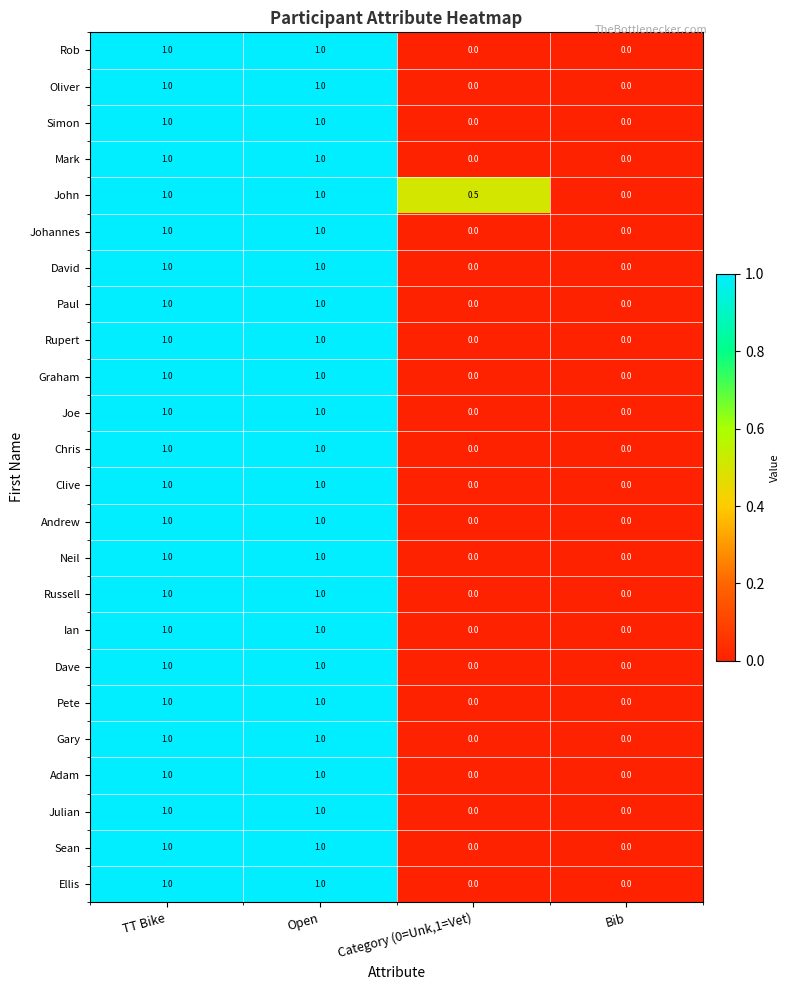

How many distinct data groups are displayed?

24